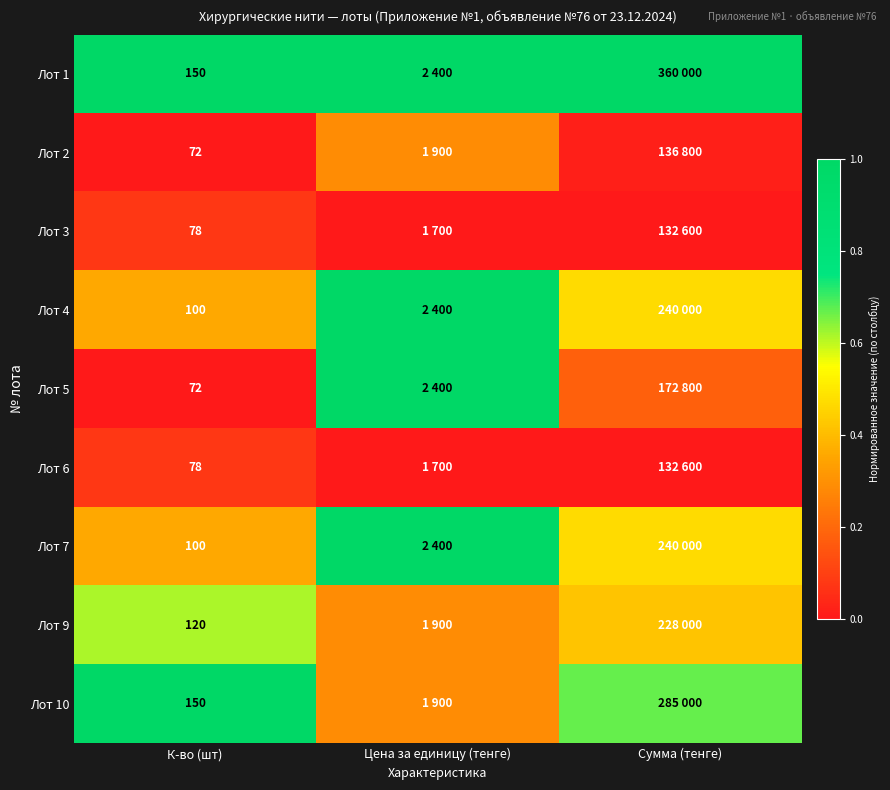

Which category has the highest value in the Лот 5 series?

Цена за единицу (тенге)